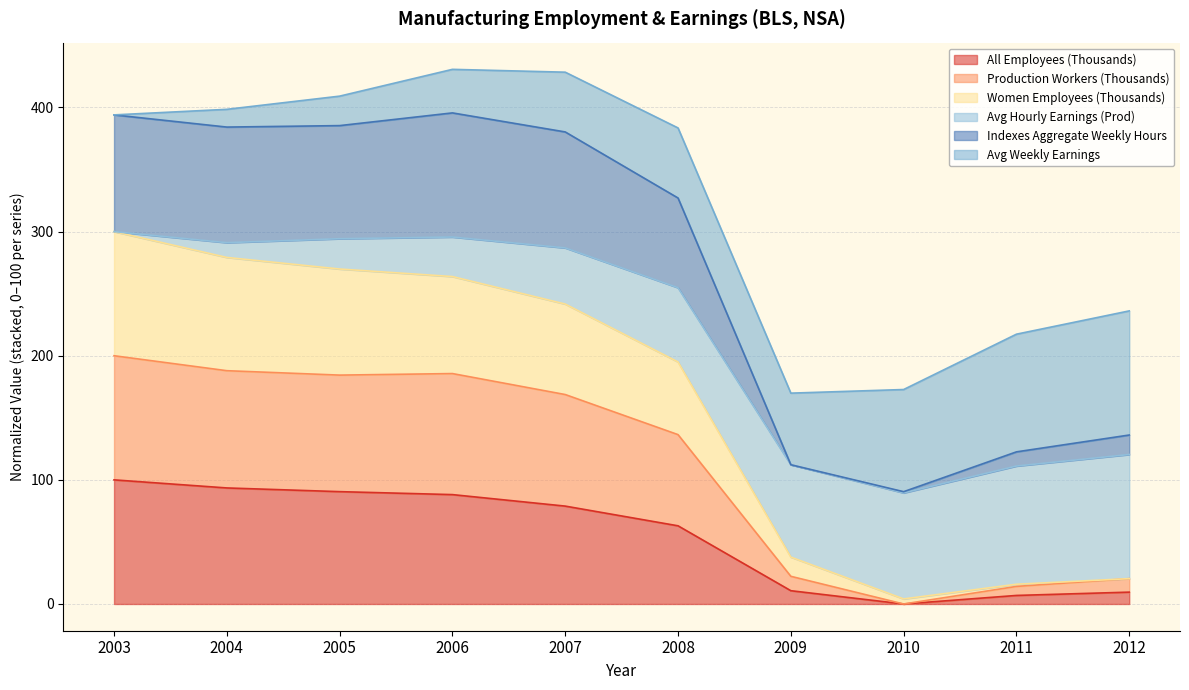

List the labels in order of Production Workers (Thousands) value, smallest first.

2010, 2011, 2009, 2012, 2008, 2007, 2004, 2005, 2006, 2003